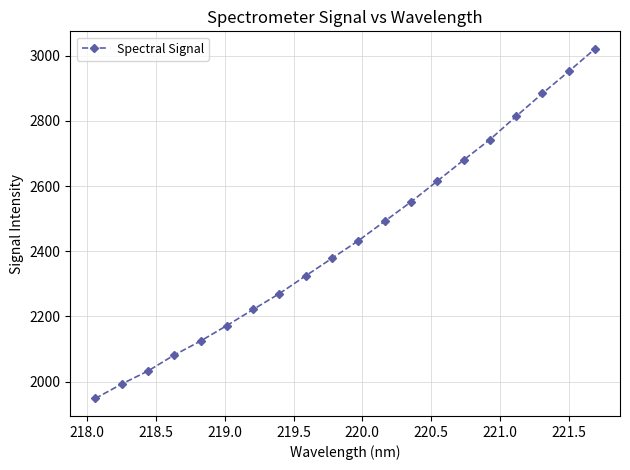

What is the difference between the maximum and second lowest values?

1028.0